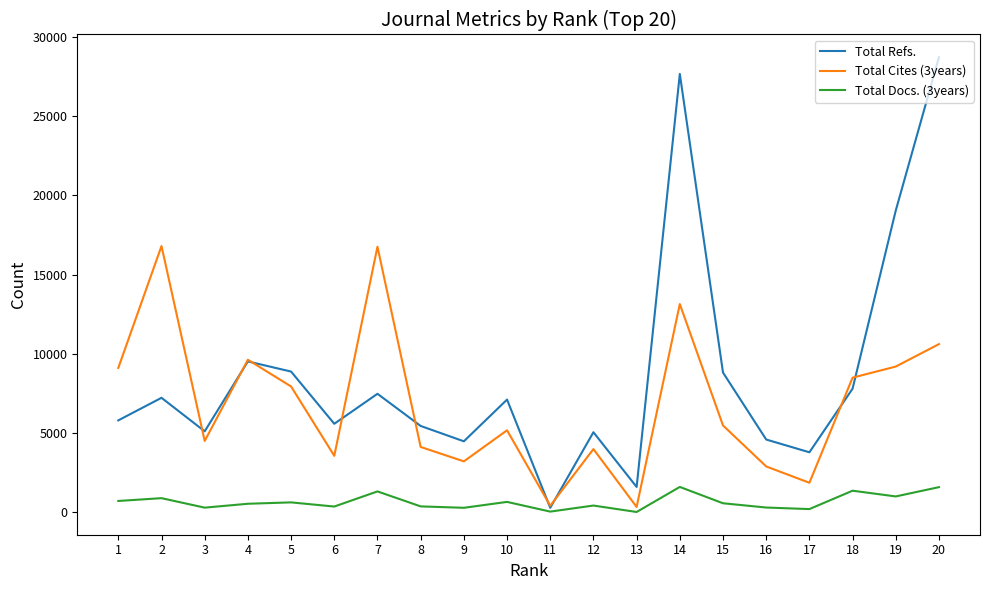

Which series has the largest total across all categories?

Total Refs.